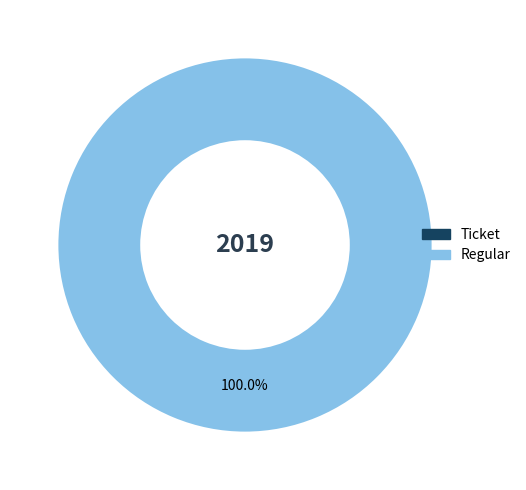

Is there any slice that represents more than half of the pie?

Yes